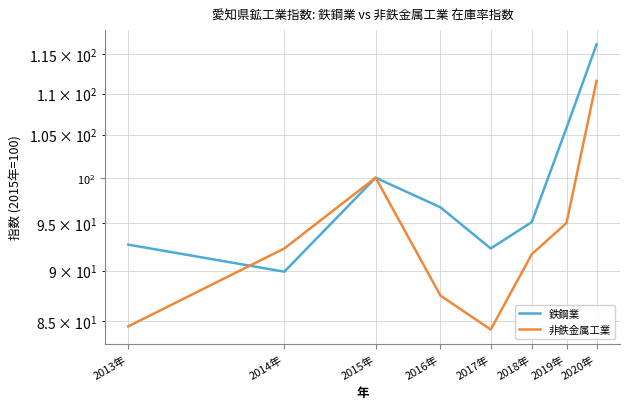

Is it true that 鉄鋼業 equals 100.0 at 2015年?

True